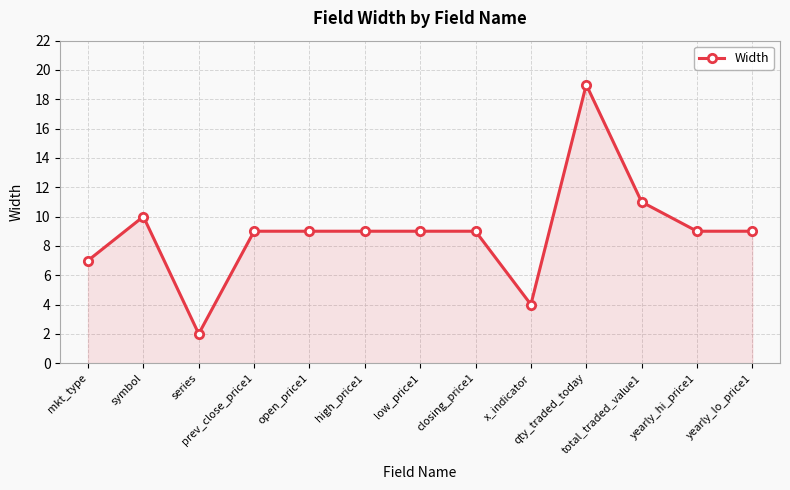

Is it true that the value at open_price1 is 9?

True